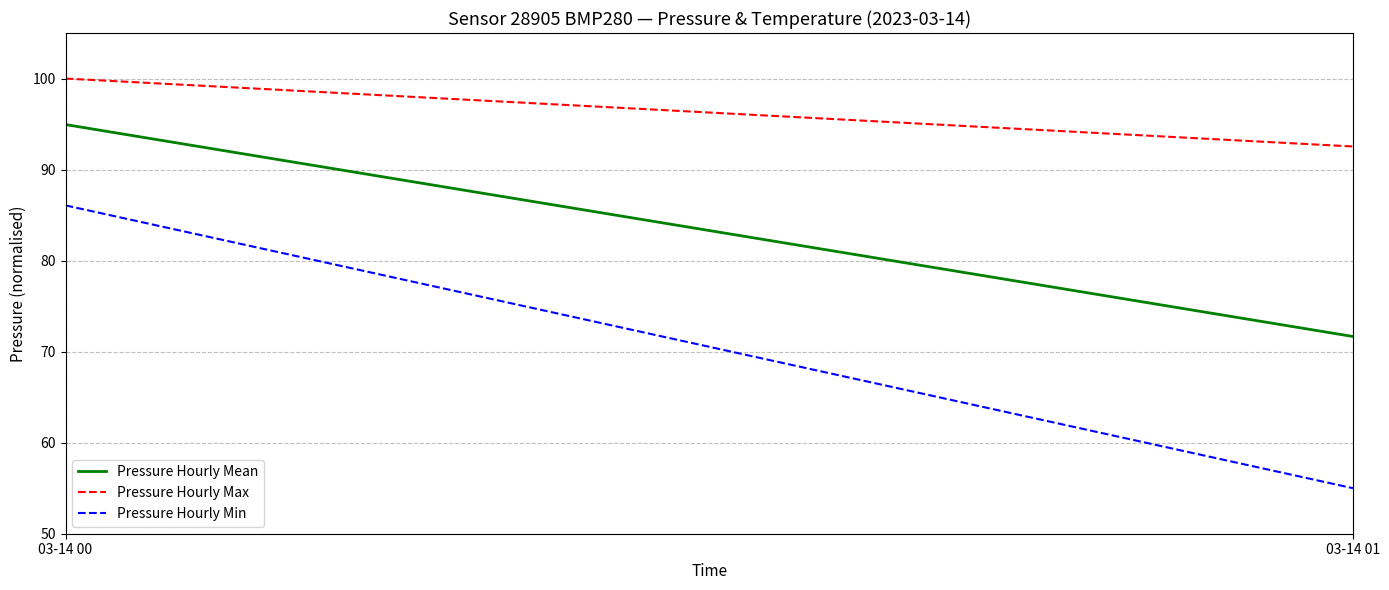

List the labels in order of Pressure Hourly Max value, largest first.

03-14 00, 03-14 01